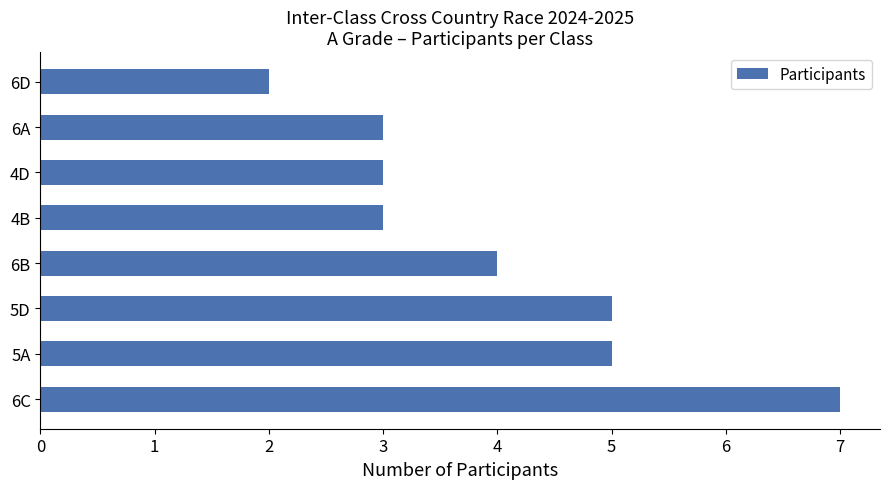

True or false: the data shows 8 at 5A.

False